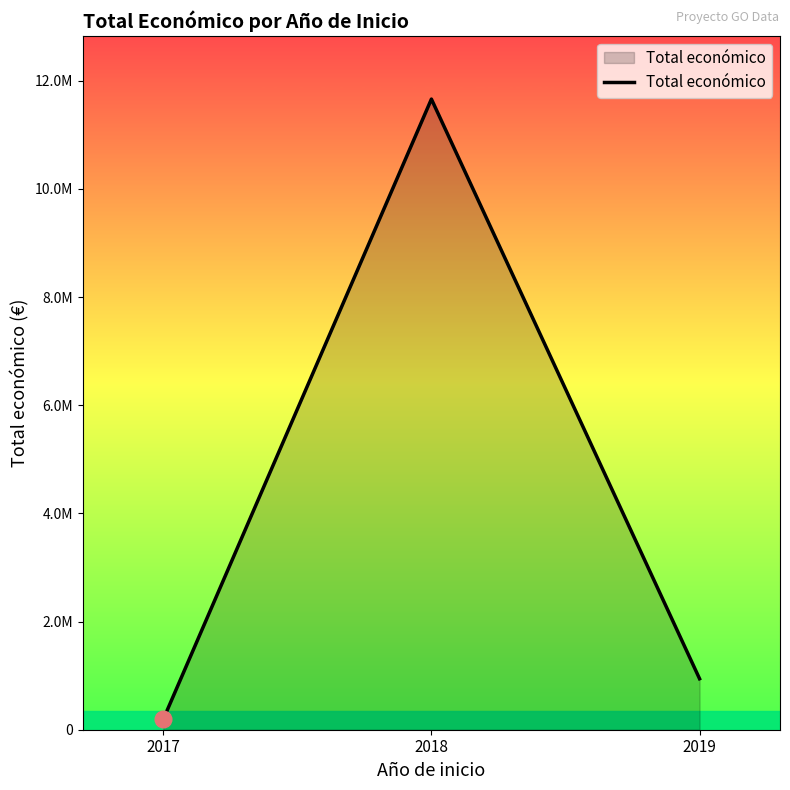

The chart shows a value of 942757 at 2019. True or false?

True